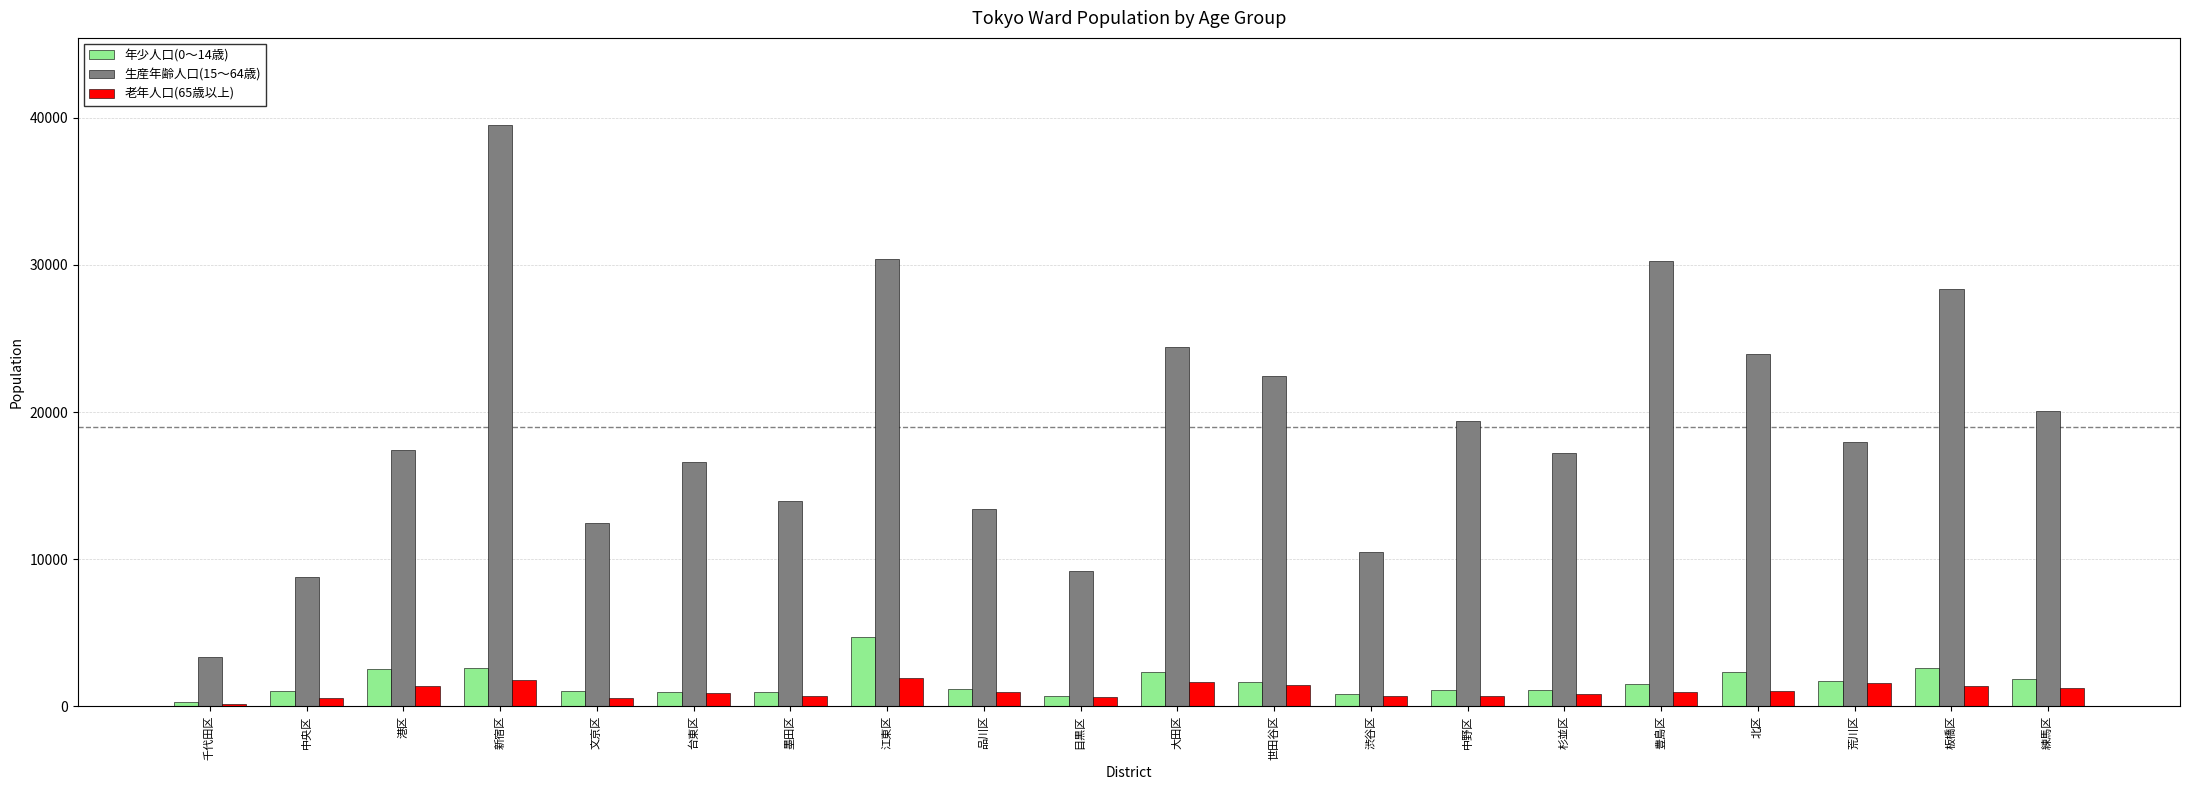

Are the bars horizontal?

No